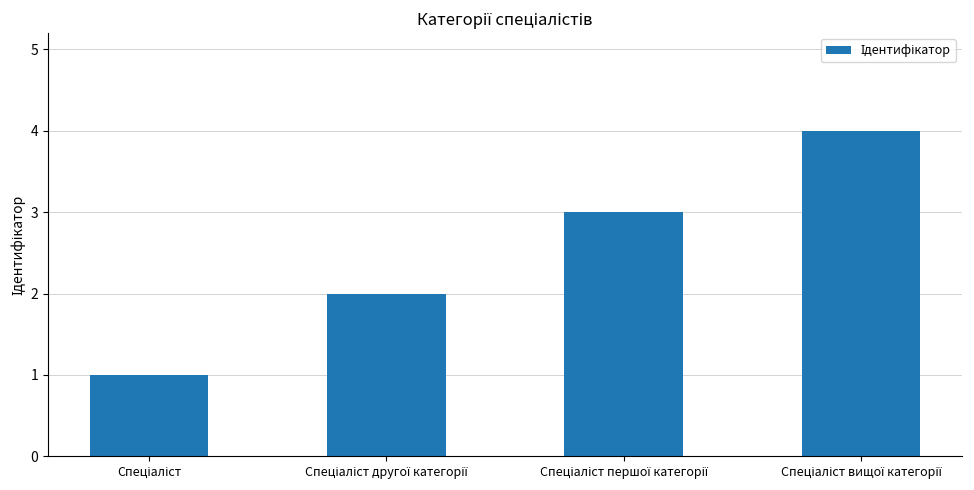

What is the difference between the maximum and minimum values?

3